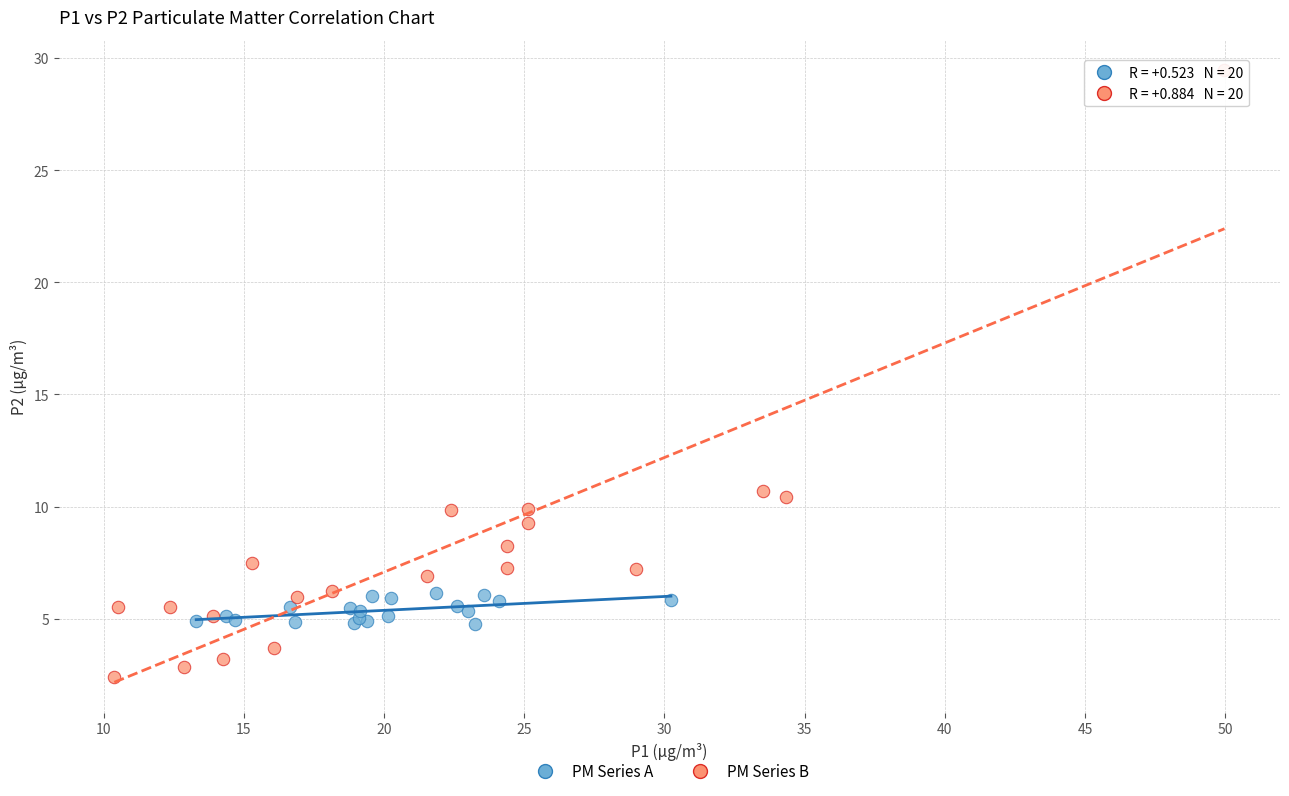

Which series contains the highest Y value?

PM Series B